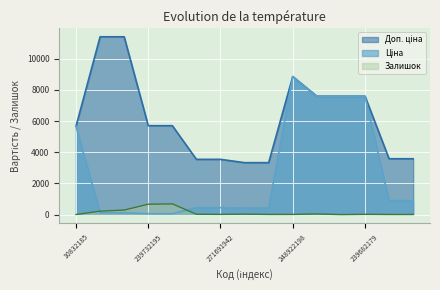

What is the difference between the Залишок values at 248922198 and 239772179?

279.0